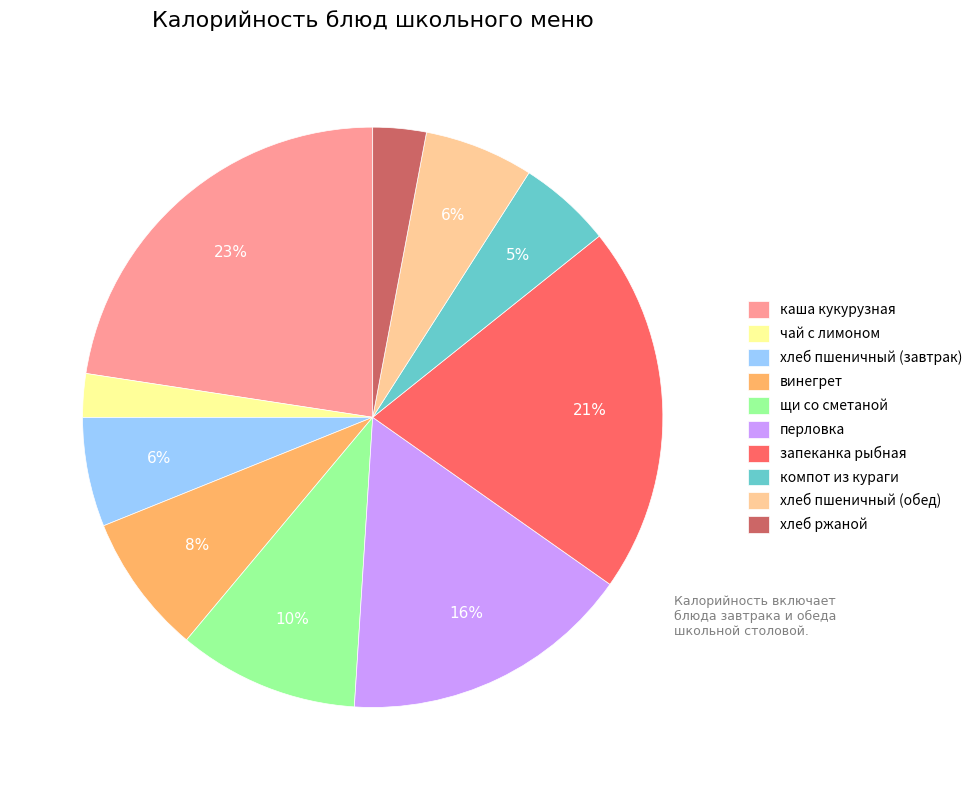

Combined, do компот из кураги and перловка account for over 50%?

No